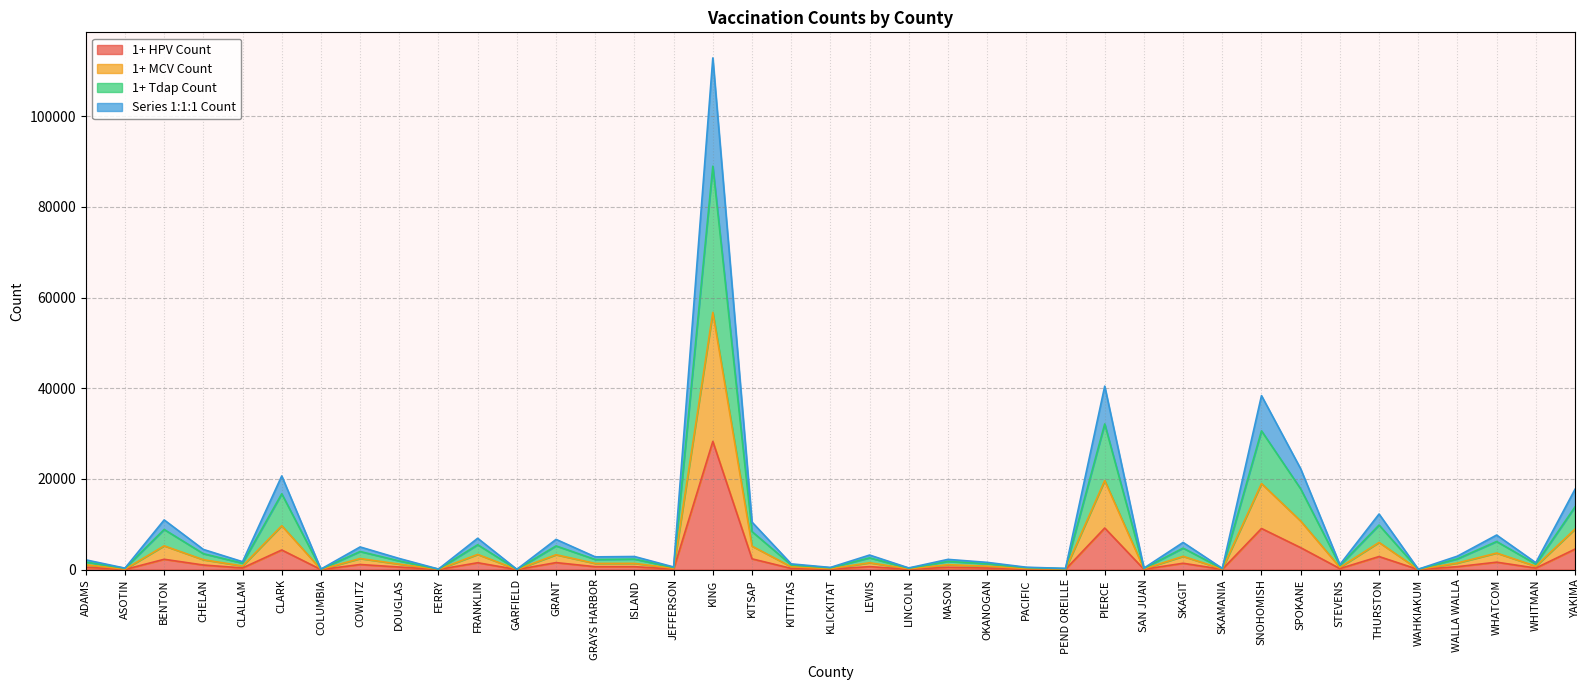

Which category has the highest value in the 1+ HPV Count series?

KING